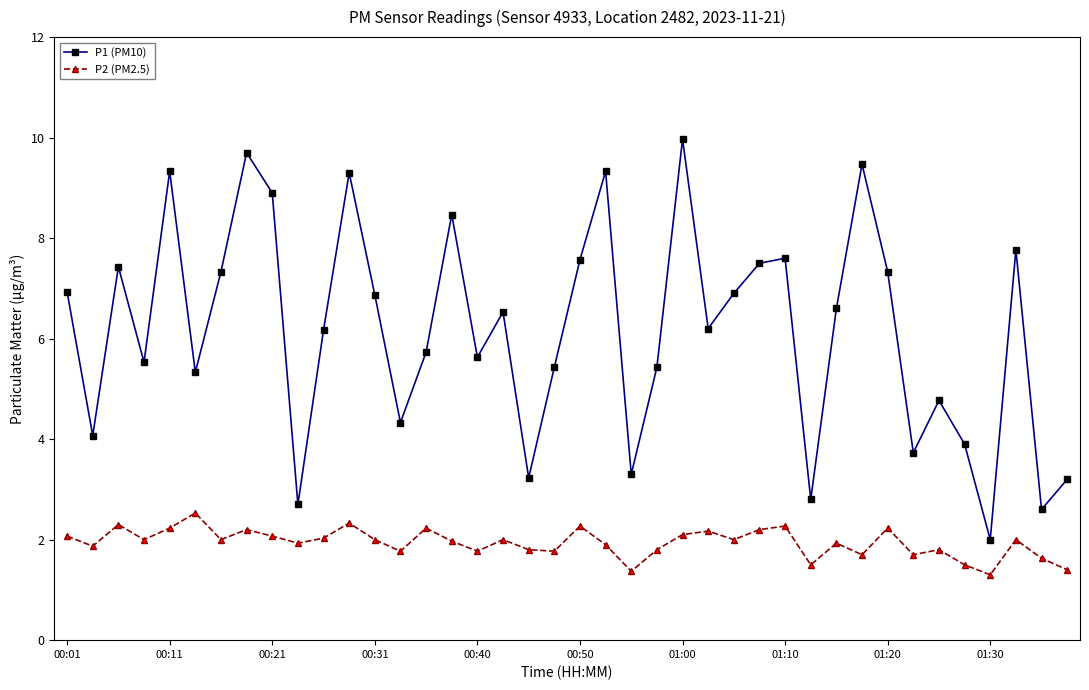

What is the value of the P2 (PM2.5) point at the 23rd from the left?

1.4